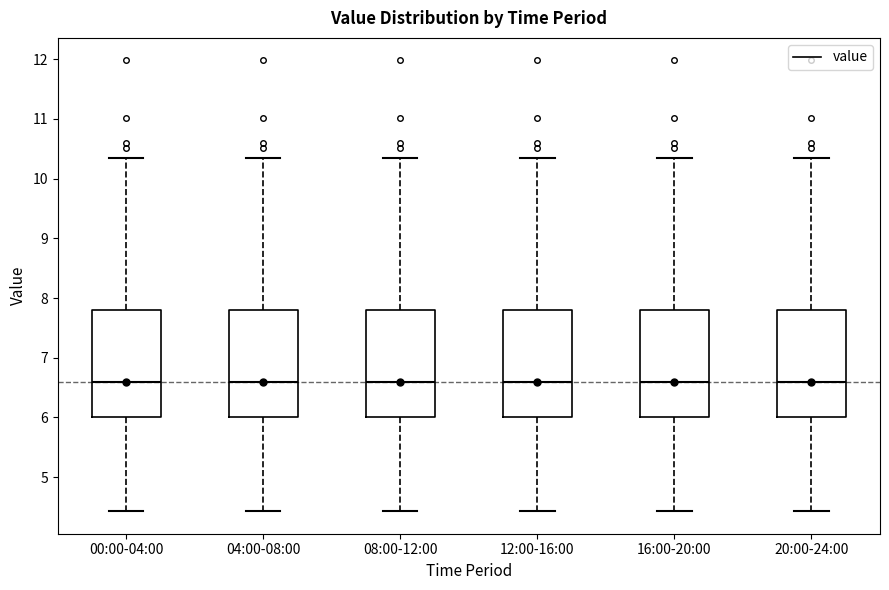

Reading left to right, read every box against the y-axis: the position of its median line, the range the box covers, and the ends of its whiskers. The values are not printed on the chart, so give them approximately, as read against the axis.

00:00-04:00: median 6.6, box 6.0 to 7.8, whiskers 4.4 to 10.4
04:00-08:00: median 6.6, box 6.0 to 7.8, whiskers 4.4 to 10.4
08:00-12:00: median 6.6, box 6.0 to 7.8, whiskers 4.4 to 10.4
12:00-16:00: median 6.6, box 6.0 to 7.8, whiskers 4.4 to 10.4
16:00-20:00: median 6.6, box 6.0 to 7.8, whiskers 4.4 to 10.4
20:00-24:00: median 6.6, box 6.0 to 7.8, whiskers 4.4 to 10.4